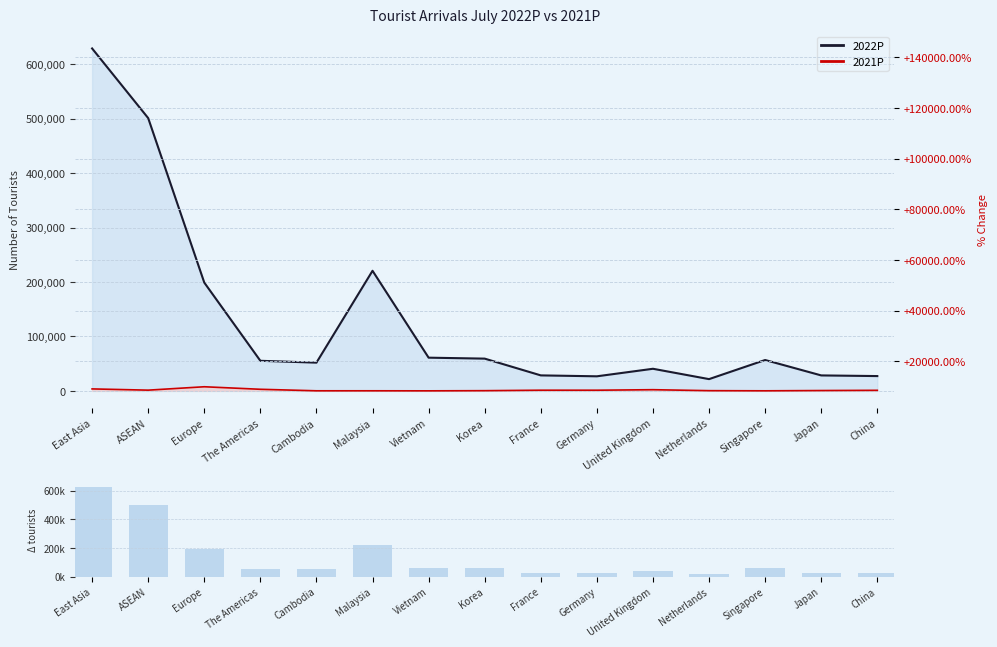

What is the difference between the maximum and minimum values in the 2021P line series?

7503